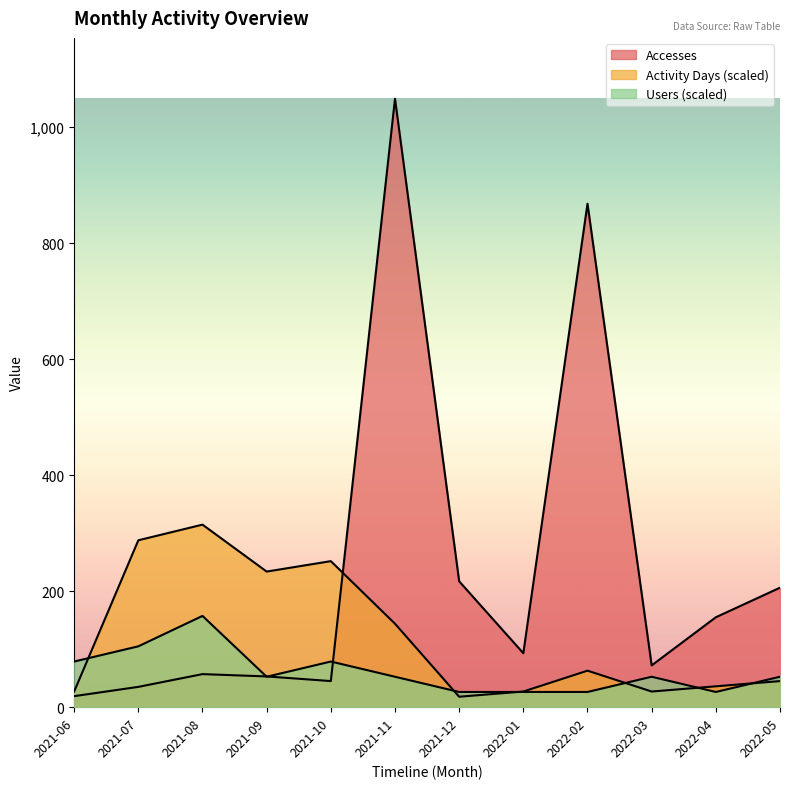

The value of Activity Days at 2021-12 is 18.0. True or false?

True